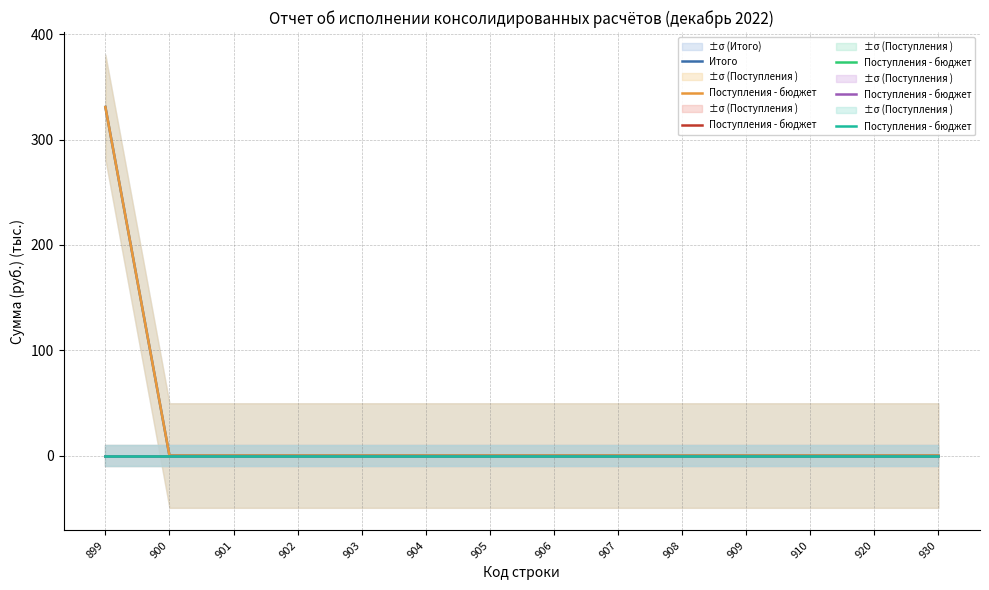

Which category has the highest value in the Итого series?

899